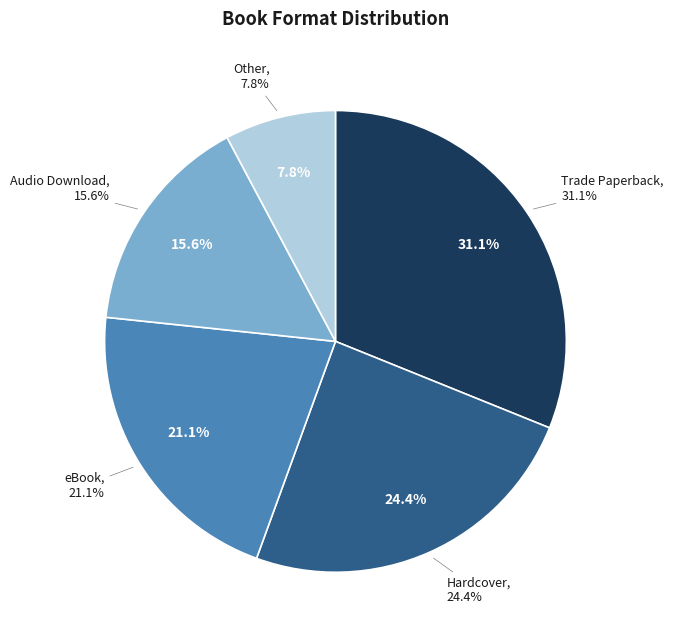

True or false: Other accounts for 8% of the total.

True